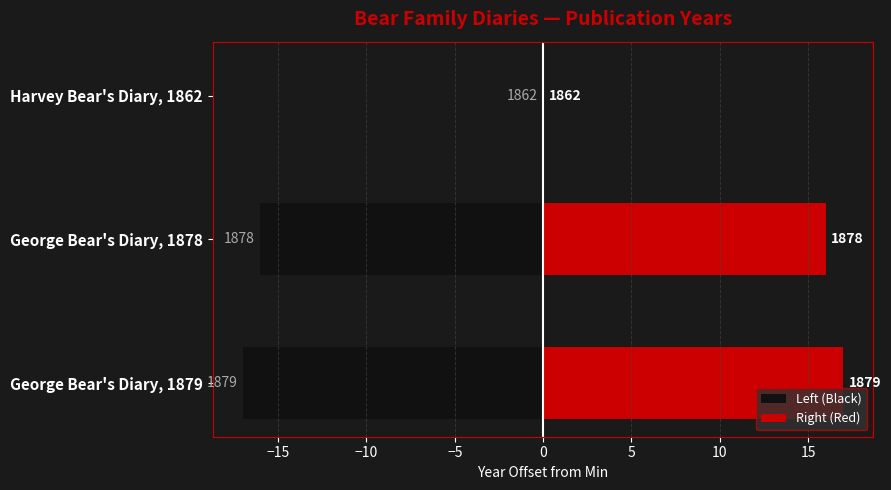

What is the average value of the Left (Black) series?

-11